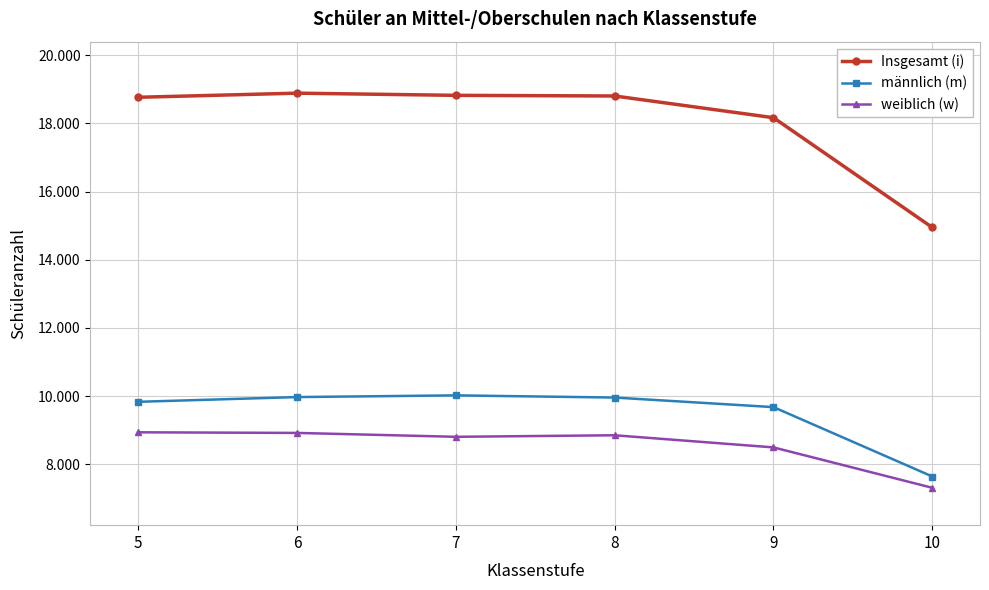

Does the chart have visible grid lines?

Yes